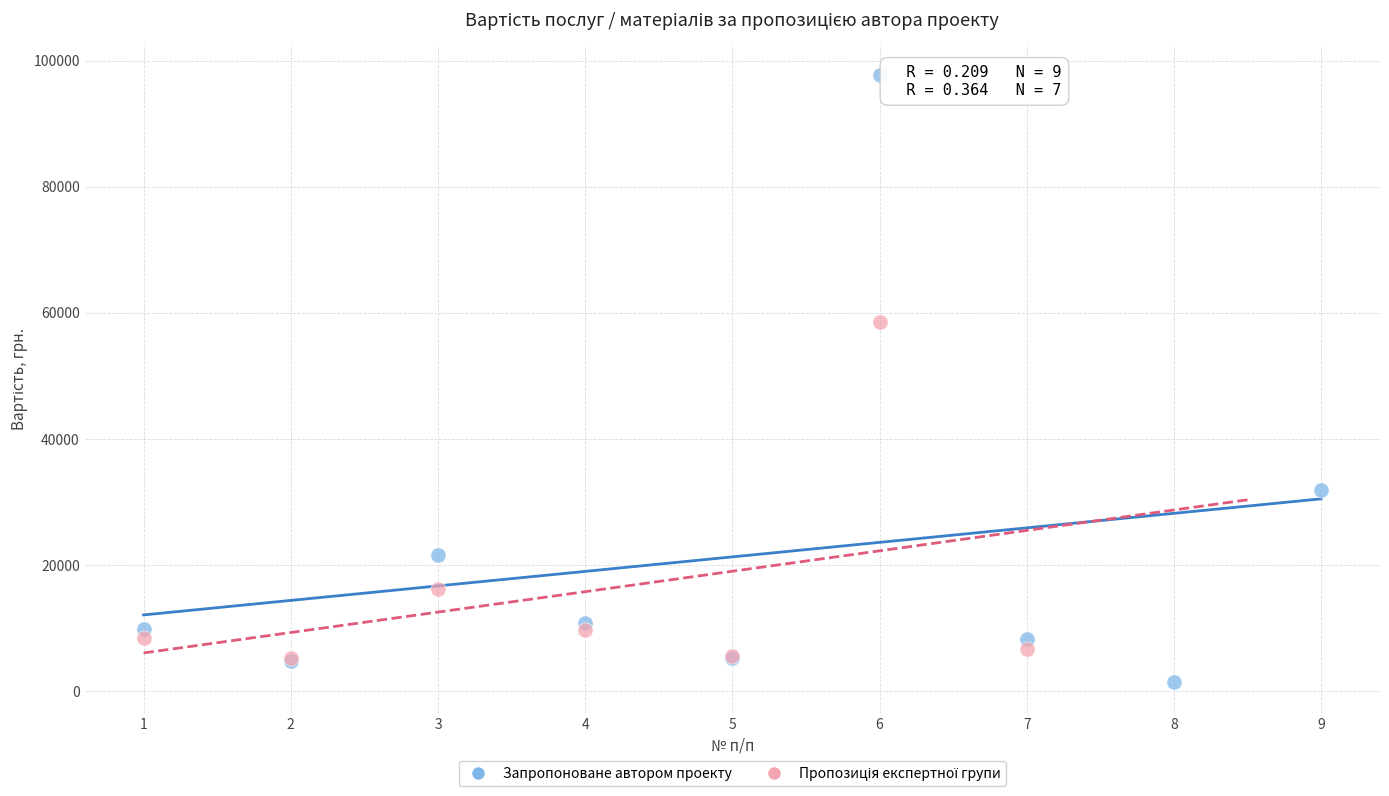

Which series contains the highest Y value?

Запропоноване автором проекту